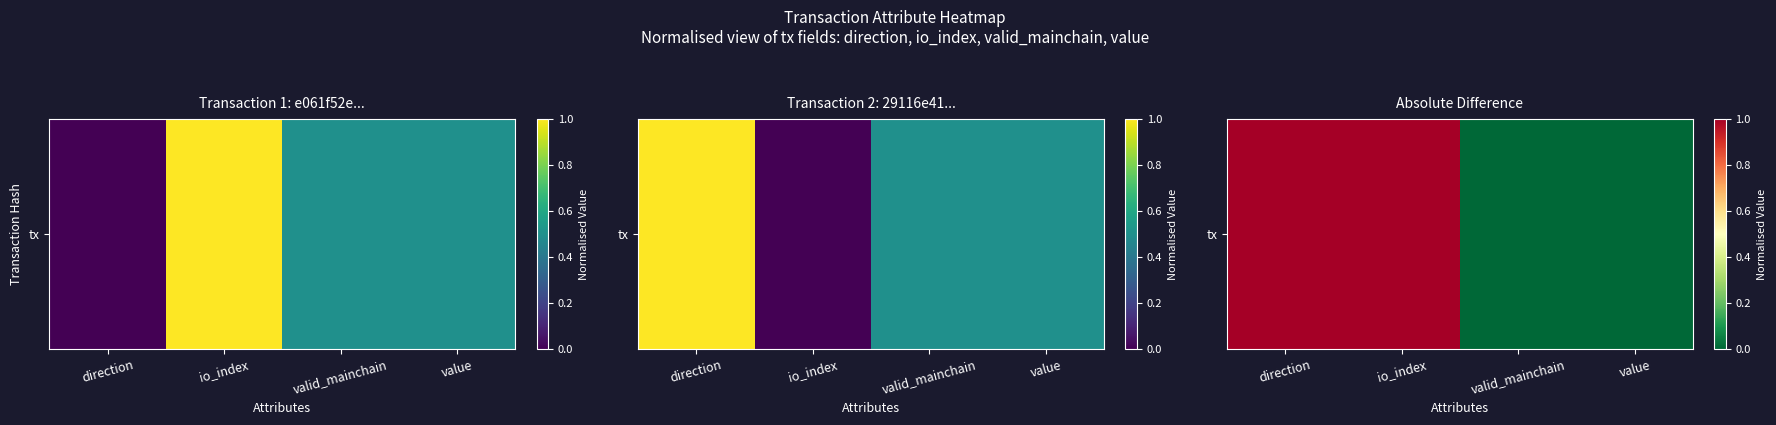

The value at io_index is 1. True or false?

True